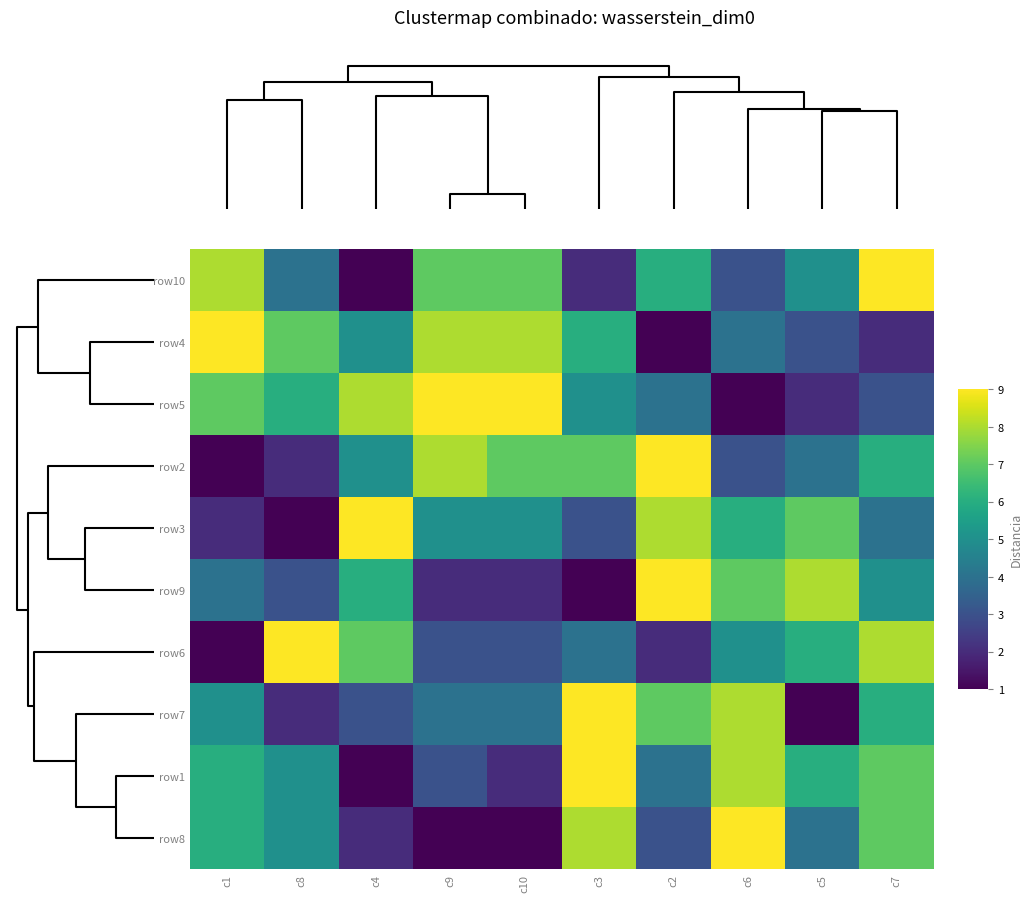

Reading left to right, transcribe all the data shown in this chart.

row10: c1=8	c8=4	c4=1	c9=7	c10=7	c3=2	c2=6	c6=3	c5=5	c7=9
row4: c1=9	c8=7	c4=5	c9=8	c10=8	c3=6	c2=1	c6=4	c5=3	c7=2
row5: c1=7	c8=6	c4=8	c9=9	c10=9	c3=5	c2=4	c6=1	c5=2	c7=3
row2: c1=1	c8=2	c4=5	c9=8	c10=7	c3=7	c2=9	c6=3	c5=4	c7=6
row3: c1=2	c8=1	c4=9	c9=5	c10=5	c3=3	c2=8	c6=6	c5=7	c7=4
row9: c1=4	c8=3	c4=6	c9=2	c10=2	c3=1	c2=9	c6=7	c5=8	c7=5
row6: c1=1	c8=9	c4=7	c9=3	c10=3	c3=4	c2=2	c6=5	c5=6	c7=8
row7: c1=5	c8=2	c4=3	c9=4	c10=4	c3=9	c2=7	c6=8	c5=1	c7=6
row1: c1=6	c8=5	c4=1	c9=3	c10=2	c3=9	c2=4	c6=8	c5=6	c7=7
row8: c1=6	c8=5	c4=2	c9=1	c10=1	c3=8	c2=3	c6=9	c5=4	c7=7